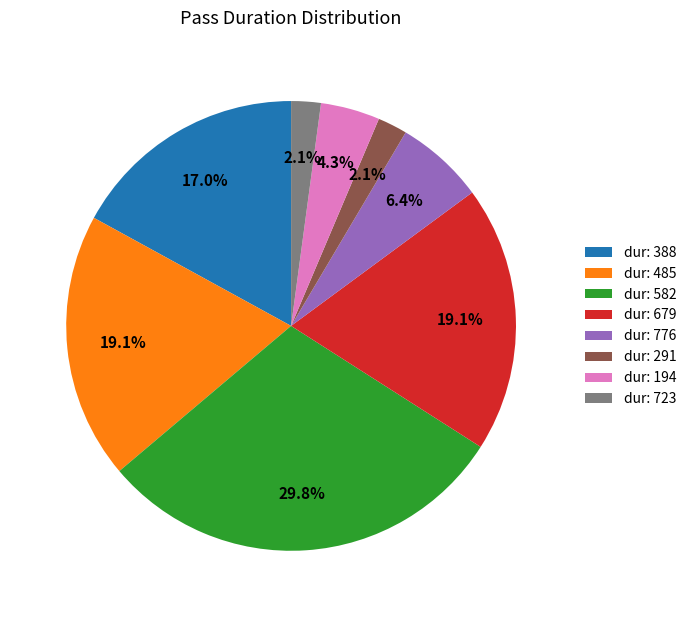

Which has a higher value, dur: 291 or dur: 679?

dur: 679